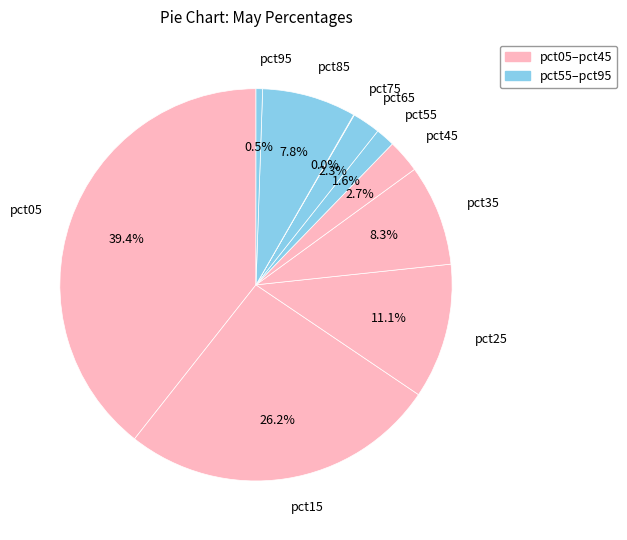

To the nearest percent, what percentage of the pie is pct45?

3%